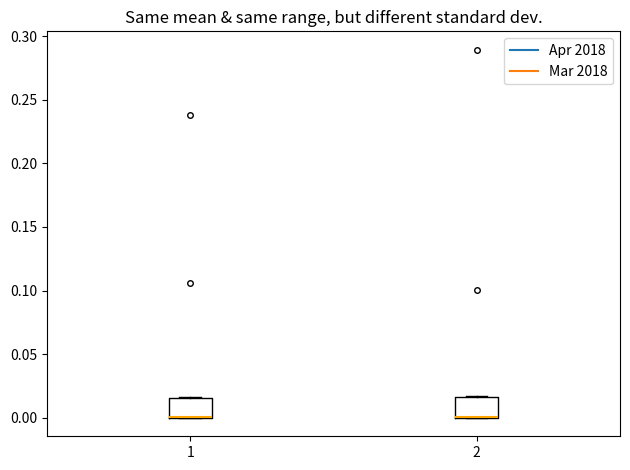

Where is the lower edge of the box at x = 1 on the y-axis? The values are not printed on the chart, so give them approximately, as read against the axis.

0.000